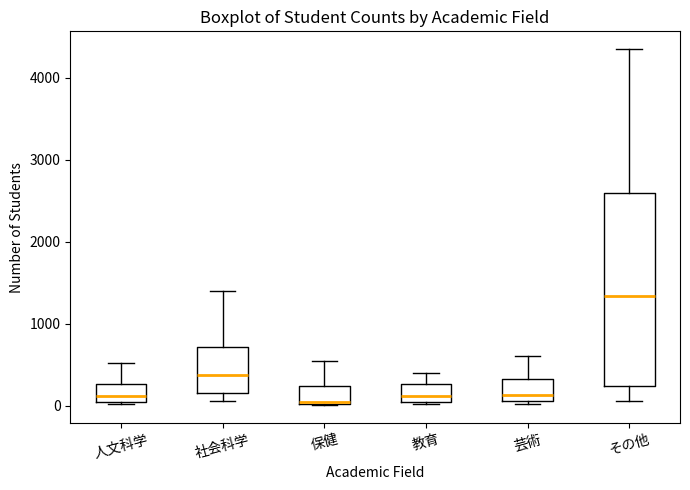

Reading left to right, read every box against the y-axis: the position of its median line, the range the box covers, and the ends of its whiskers. The values are not printed on the chart, so give them approximately, as read against the axis.

人文科学: median 100, box 0 to 300, whiskers 0 to 500
社会科学: median 400, box 200 to 700, whiskers 100 to 1400
保健: median 0, box 0 to 200, whiskers 0 to 600
教育: median 100, box 0 to 300, whiskers 0 to 400
芸術: median 100 (just above the box's lower edge), box 100 to 300, whiskers 0 to 600
その他: median 1300, box 200 to 2600, whiskers 100 to 4400